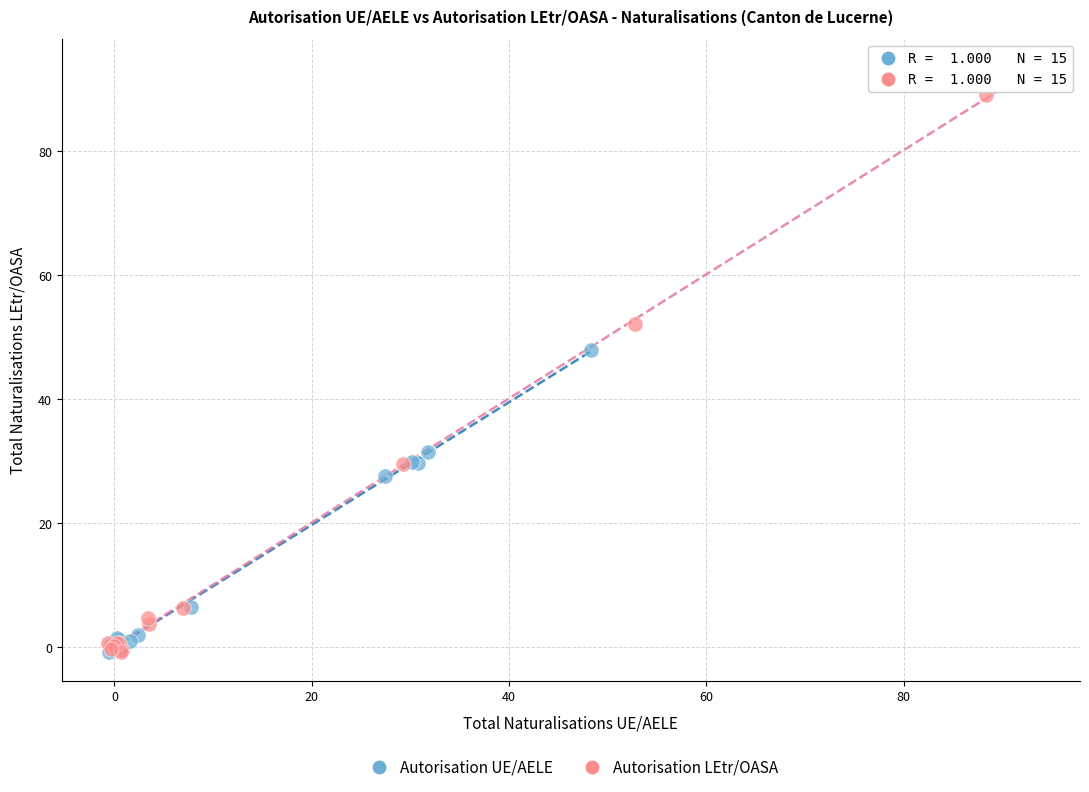

Which series reaches the maximum Y coordinate?

Autorisation LEtr/OASA